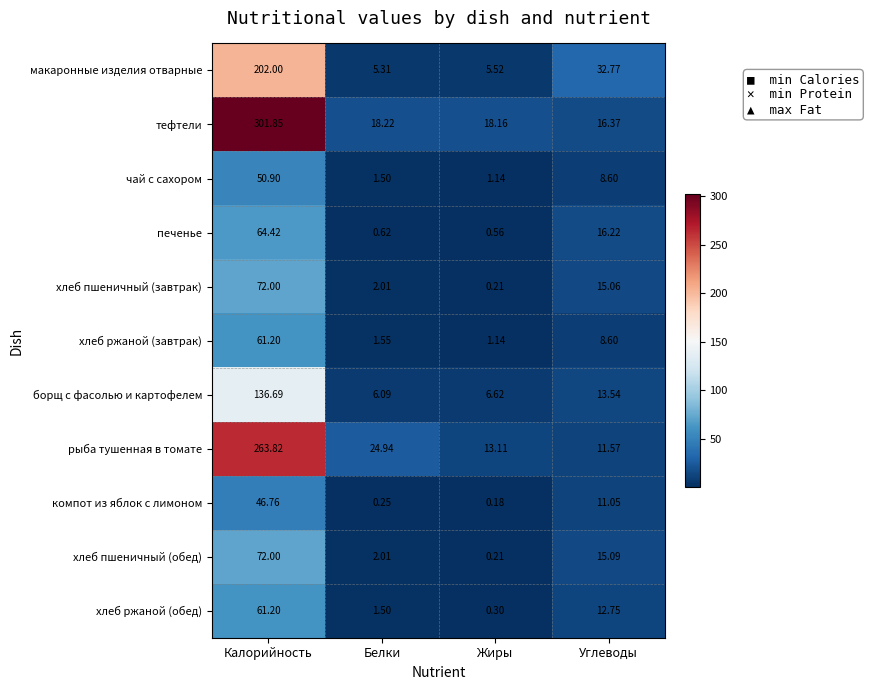

At which category does the chart reach its peak across all series?

Калорийность